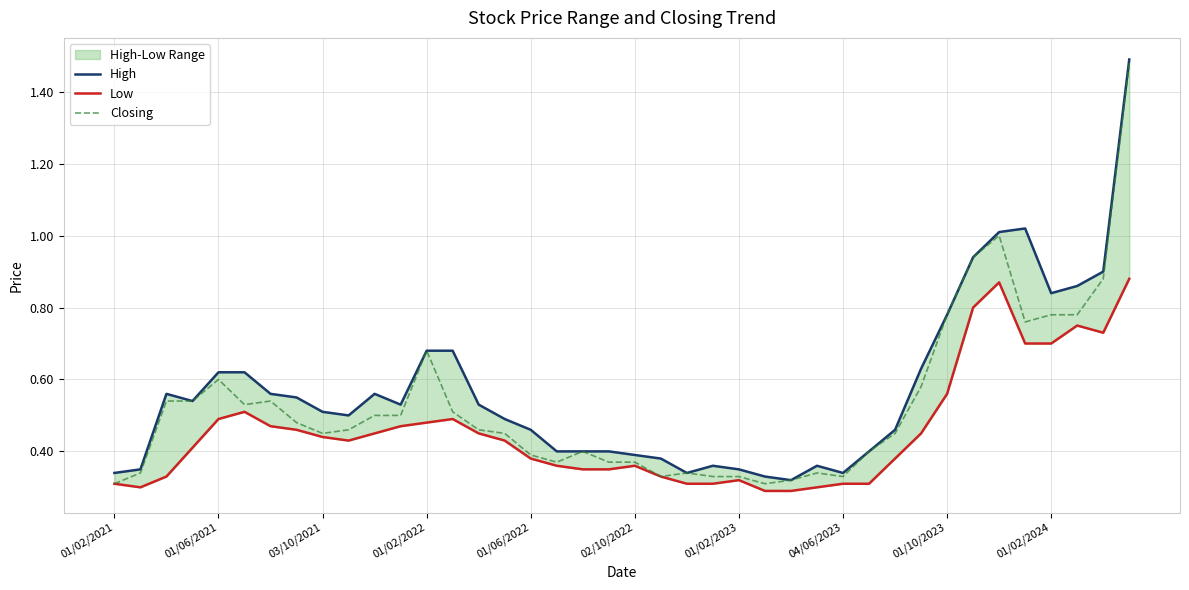

True or false: Low has more than 2 points higher than both neighbors.

True